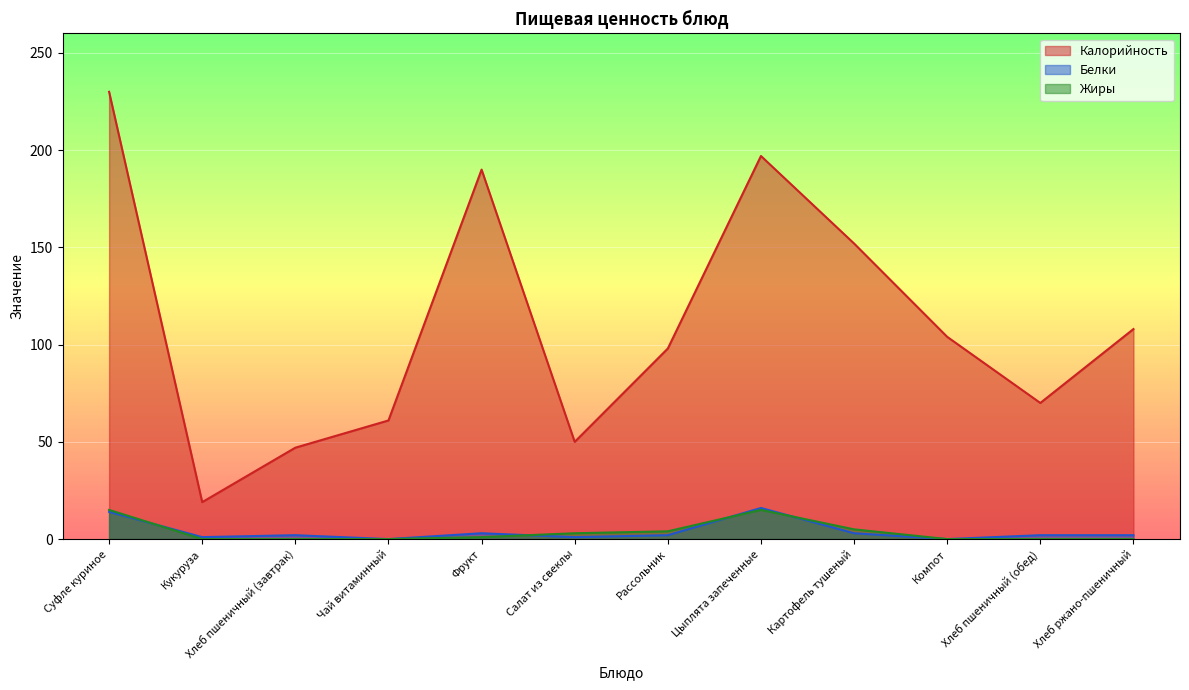

Is the value of Жиры at Компот greater than the value of Белки at Компот?

No